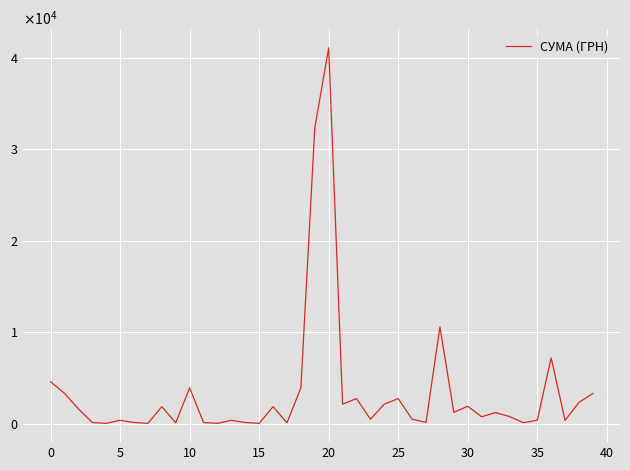

True or false: there are more than 2 points higher than both neighbors.

True